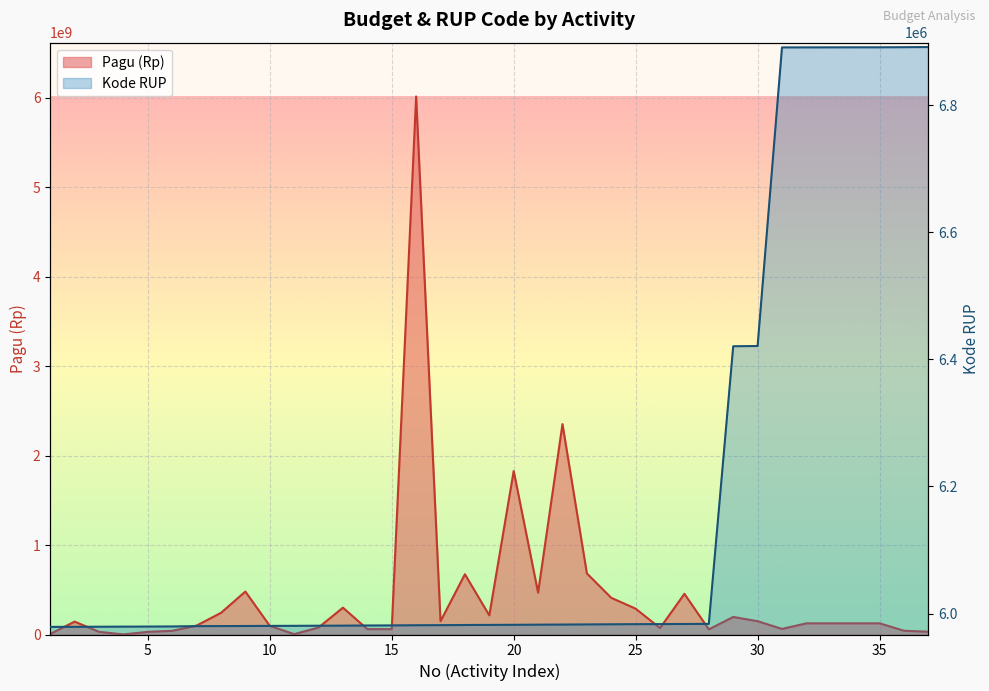

Reading right to left, list all the values displayed in this chart.

Pagu (Rp): 31050000	42000000	125000000	125000000	125000000	125000000	62400000	148800000	196000000	57500000	454700000	72169497	288474600	410000000	682800000	2351344000	467920000	1827400000	213750000	673390000	147900000	6012760000	60000000	60000000	300000000	78300000	4000000	97075000	480000000	242100000	100000000	41050000	30000000	1000000	30000000	144050000	6000000
Kode RUP: 6891780	6891516	6891331	6891308	6891260	6891217	6891159	6421117	6420727	5983667	5983532	5983322	5983220	5983005	5982801	5982590	5982437	5982229	5982048	5981926	5981658	5981512	5981237	5981100	5980898	5980777	5980616	5980496	5980336	5980205	5980113	5979576	5979435	5979318	5979198	5979046	5978914